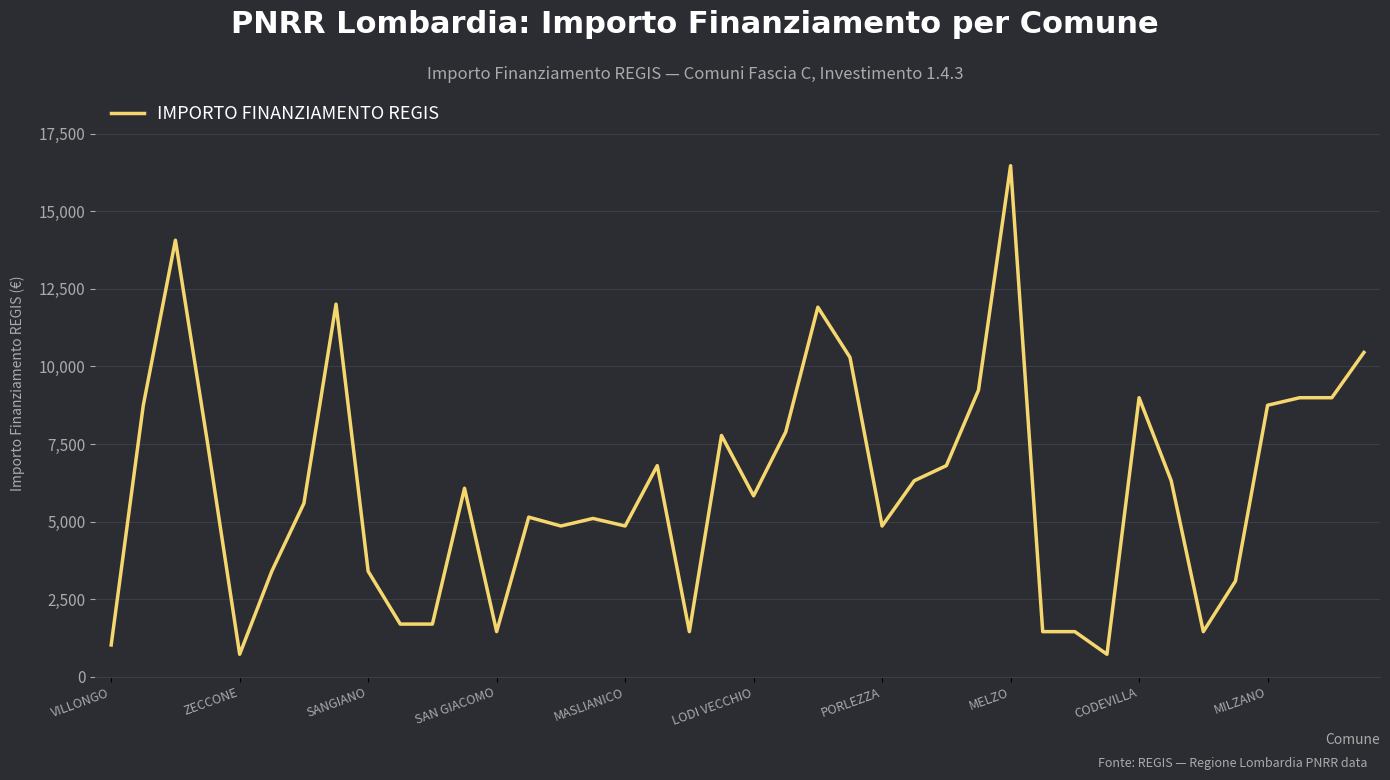

What is the smallest value displayed?

729